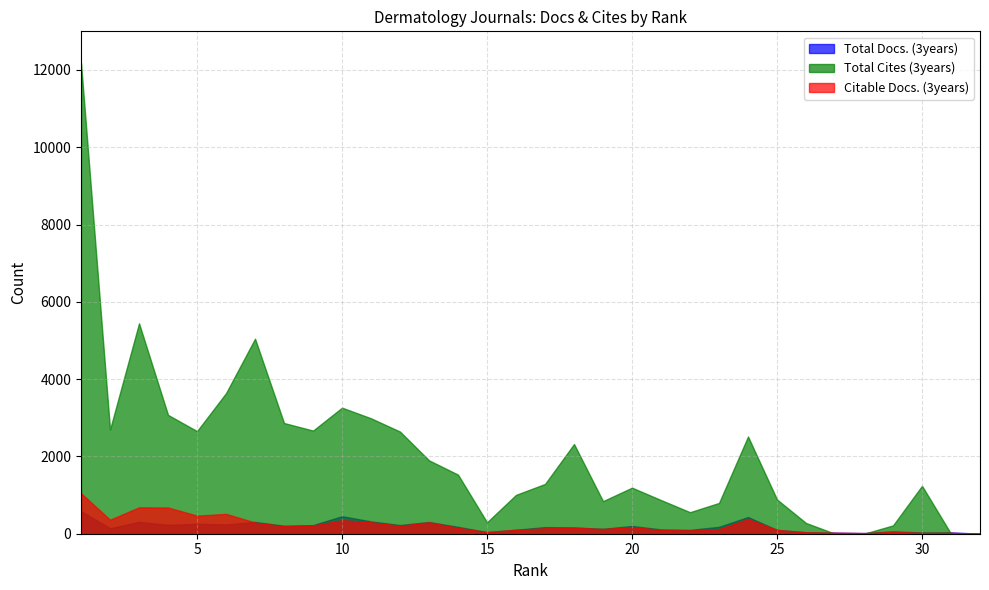

True or false: Citable Docs. (3years) has more than 0 points higher than both neighbors.

True